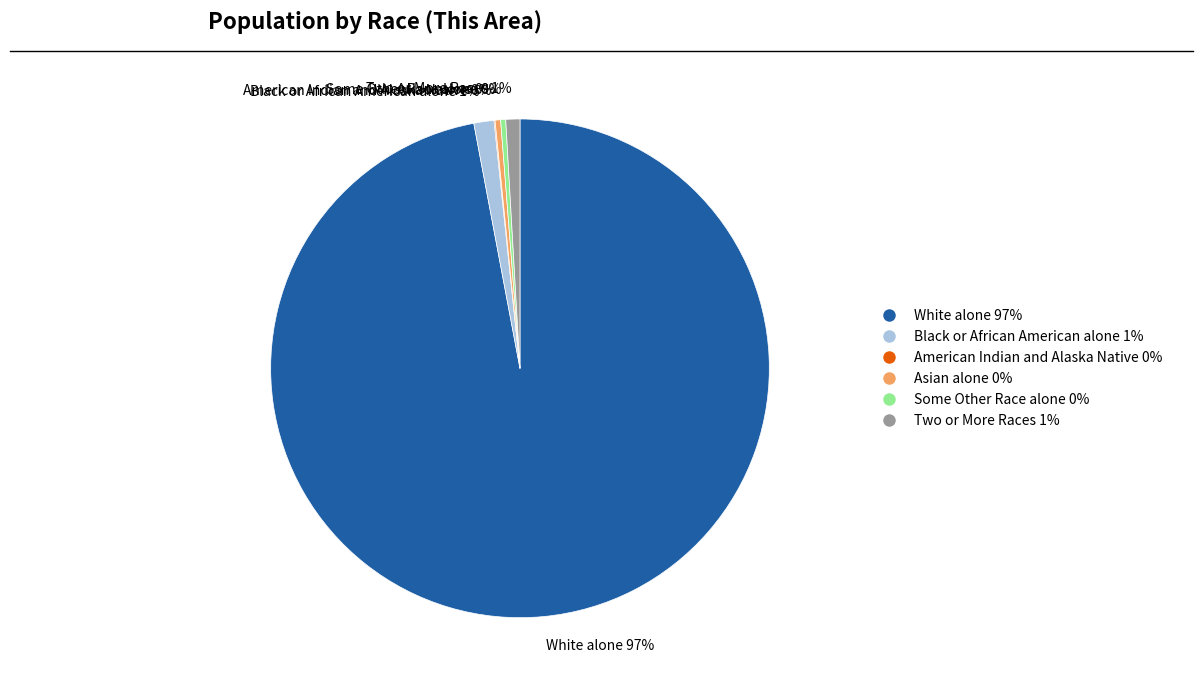

What is the largest slice in the pie chart?

White alone 97%